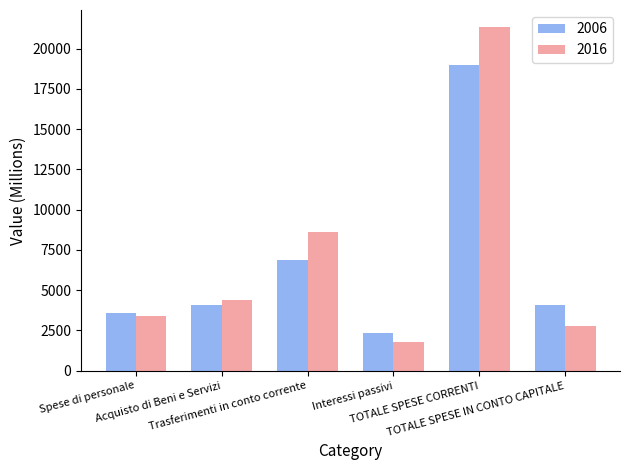

What is the sum of the 2006 values at Interessi passivi and TOTALE SPESE IN CONTO CAPITALE?

6427.7